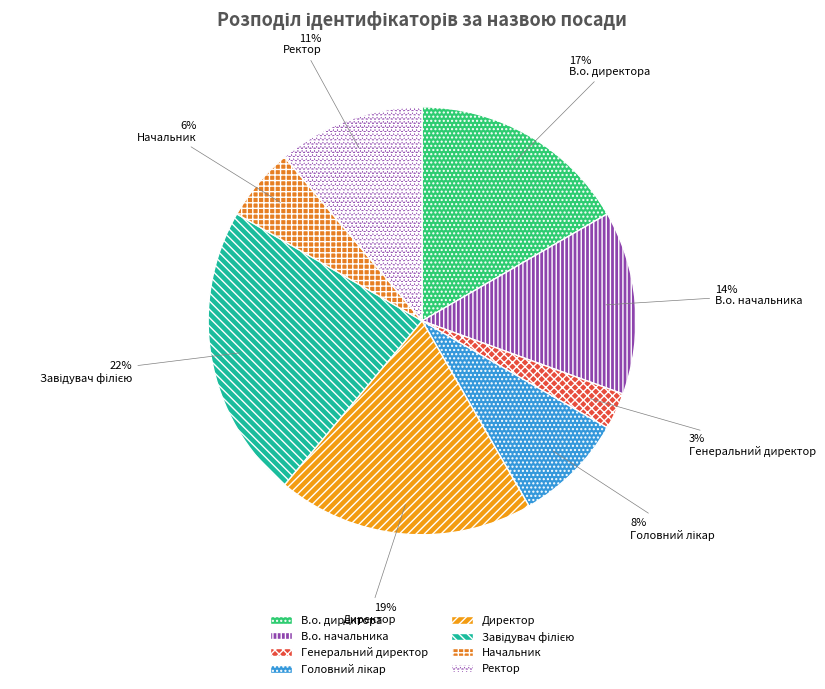

Which category has the smallest portion of the pie?

Генеральний директор